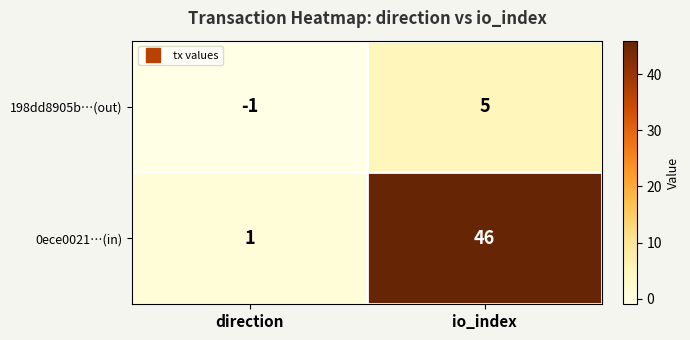

At direction, list the series in order from smallest to largest.

198dd8905b…(out), 0ece0021…(in)